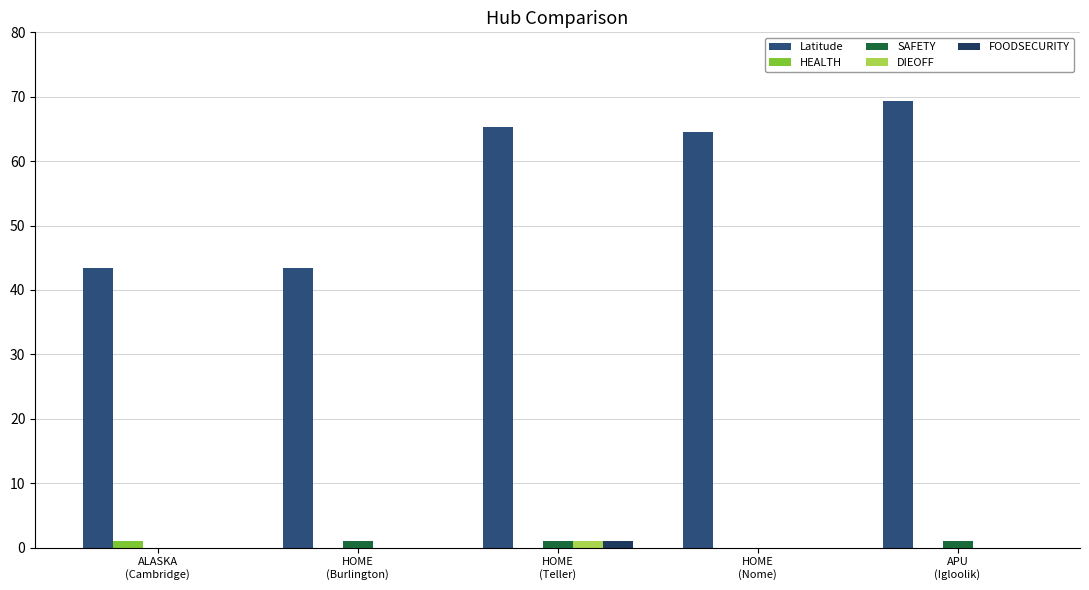

How many groups of bars are there?

5